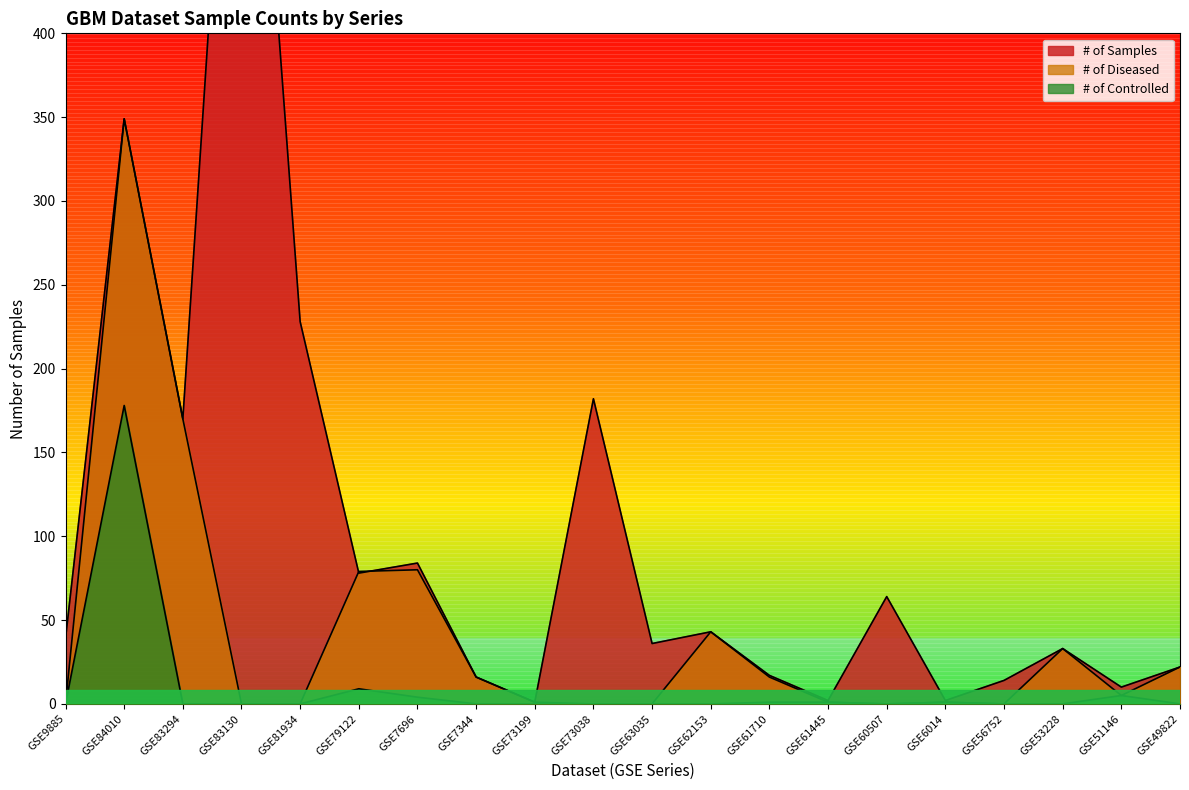

Rank the series by their maximum value, from lowest to highest.

# of Controlled, # of Diseased, # of Samples